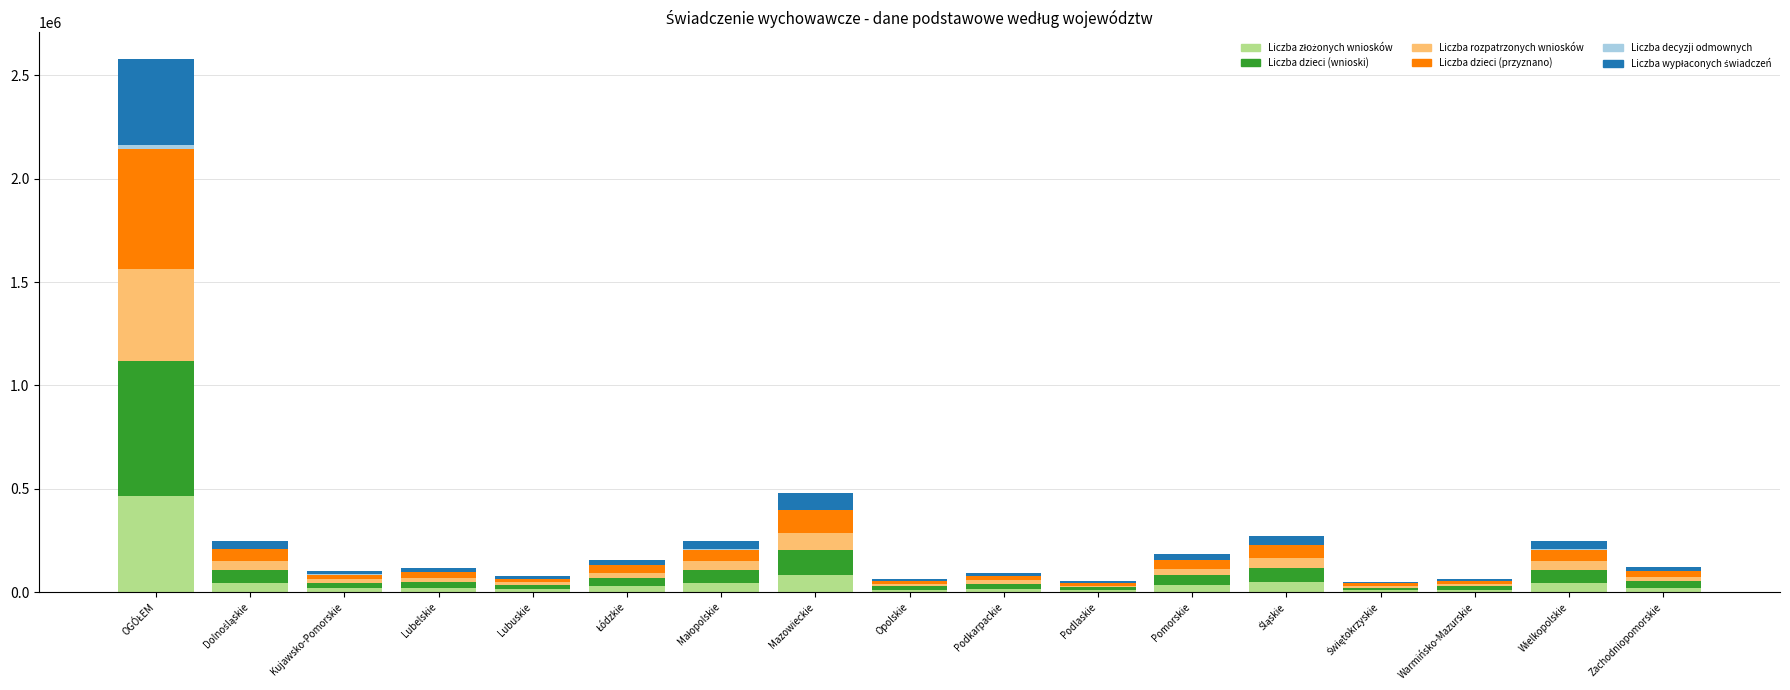

Which series has the largest range (max minus min)?

Liczba dzieci (wnioski)